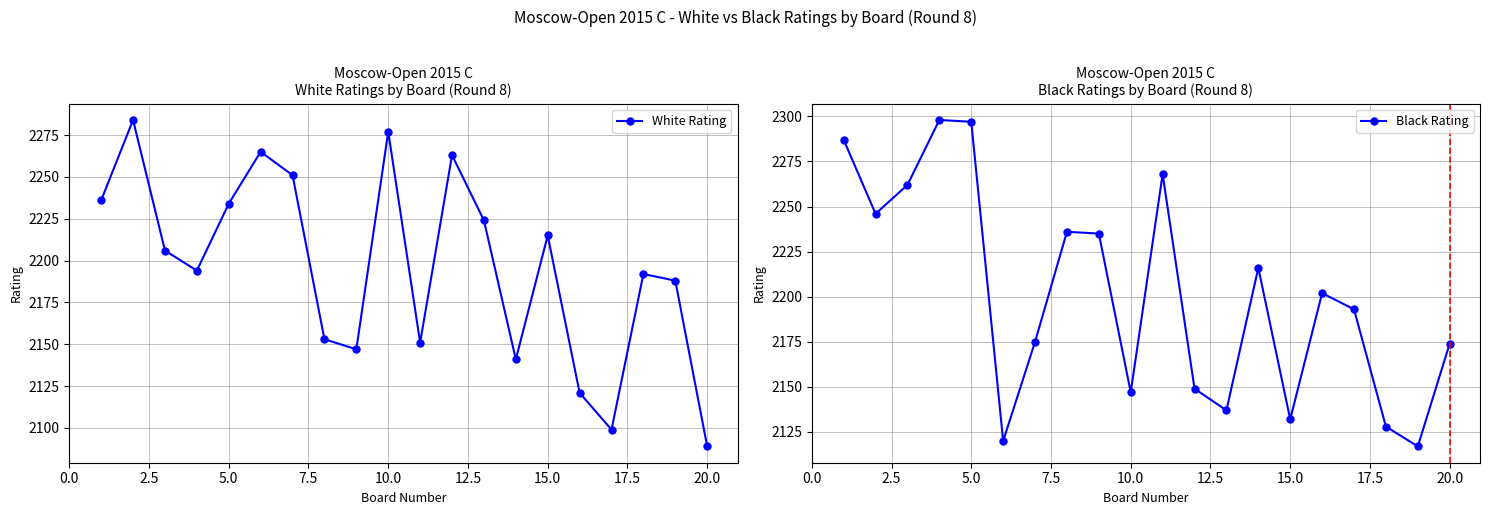

How many interior local valleys does the White Rating series have?

5